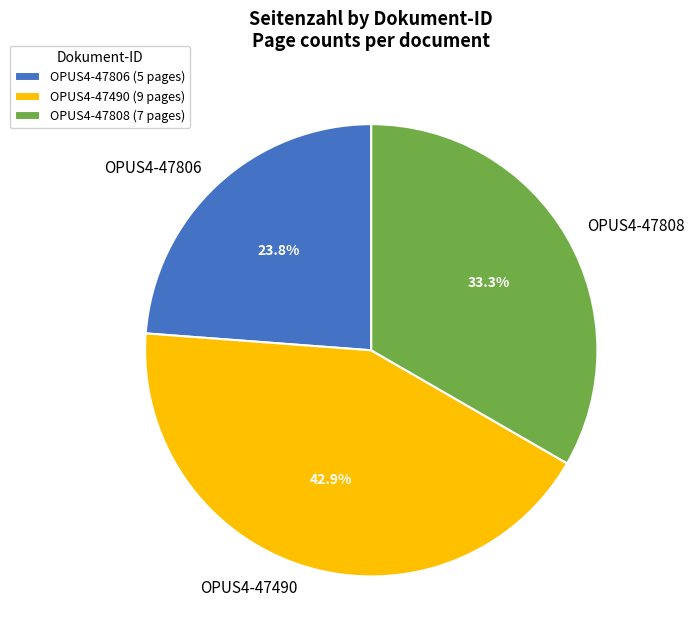

What percentage is the OPUS4-47808 slice, to the nearest percent?

33%